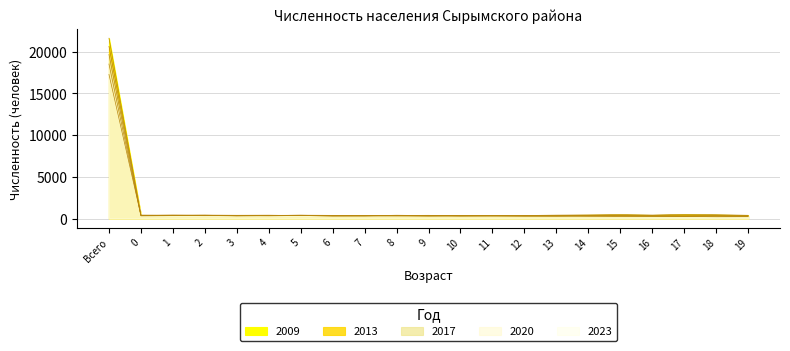

The value of 2013 at 15 is 619. True or false?

False